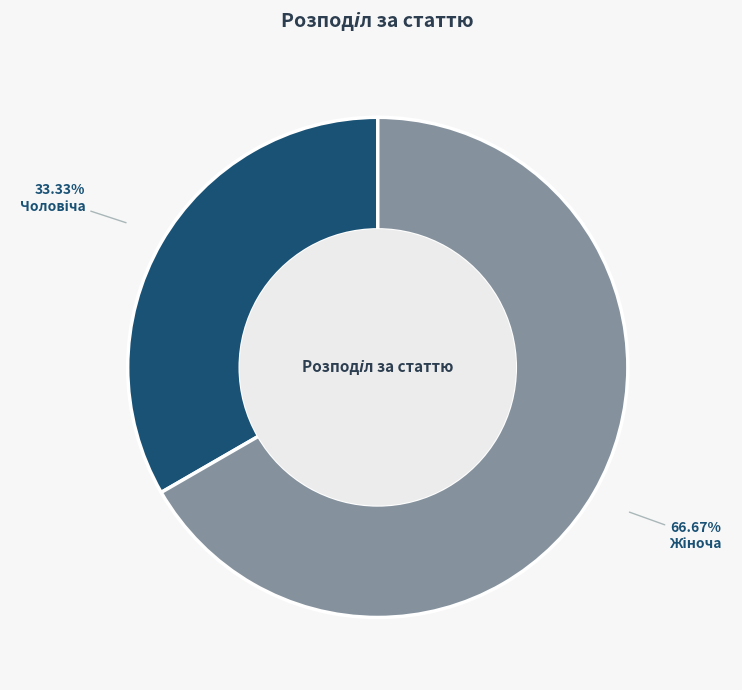

Is there a majority slice in this chart?

Yes